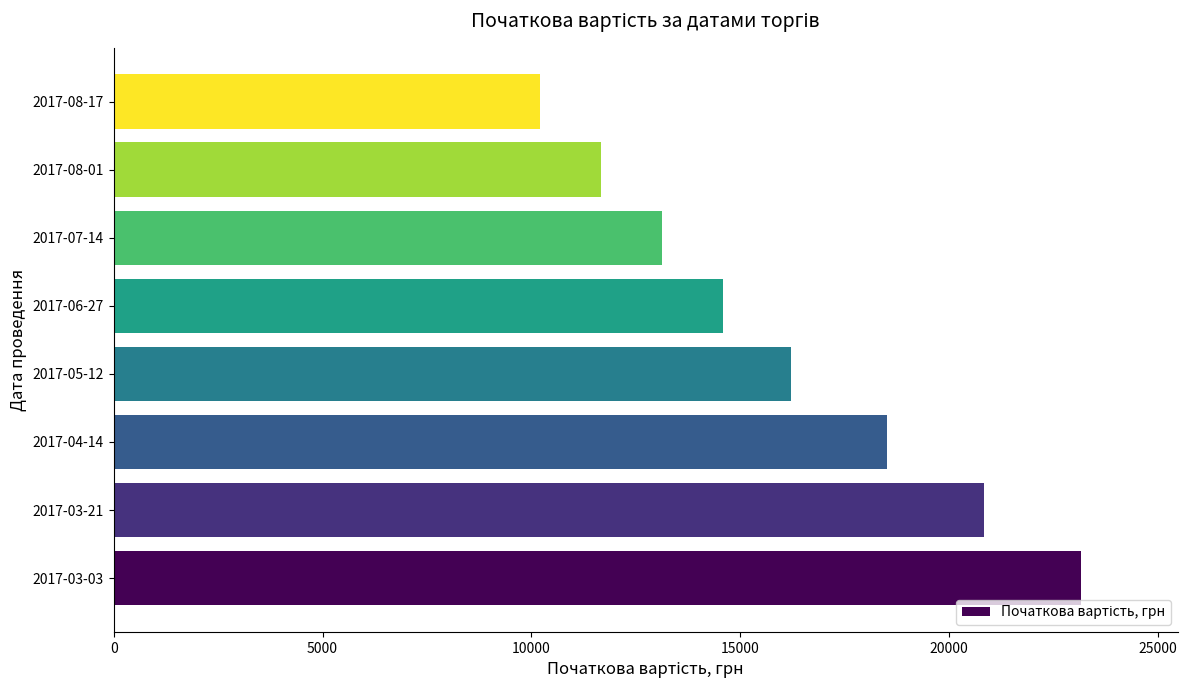

Is it true that the value at 2017-06-27 is 22613.2?

False